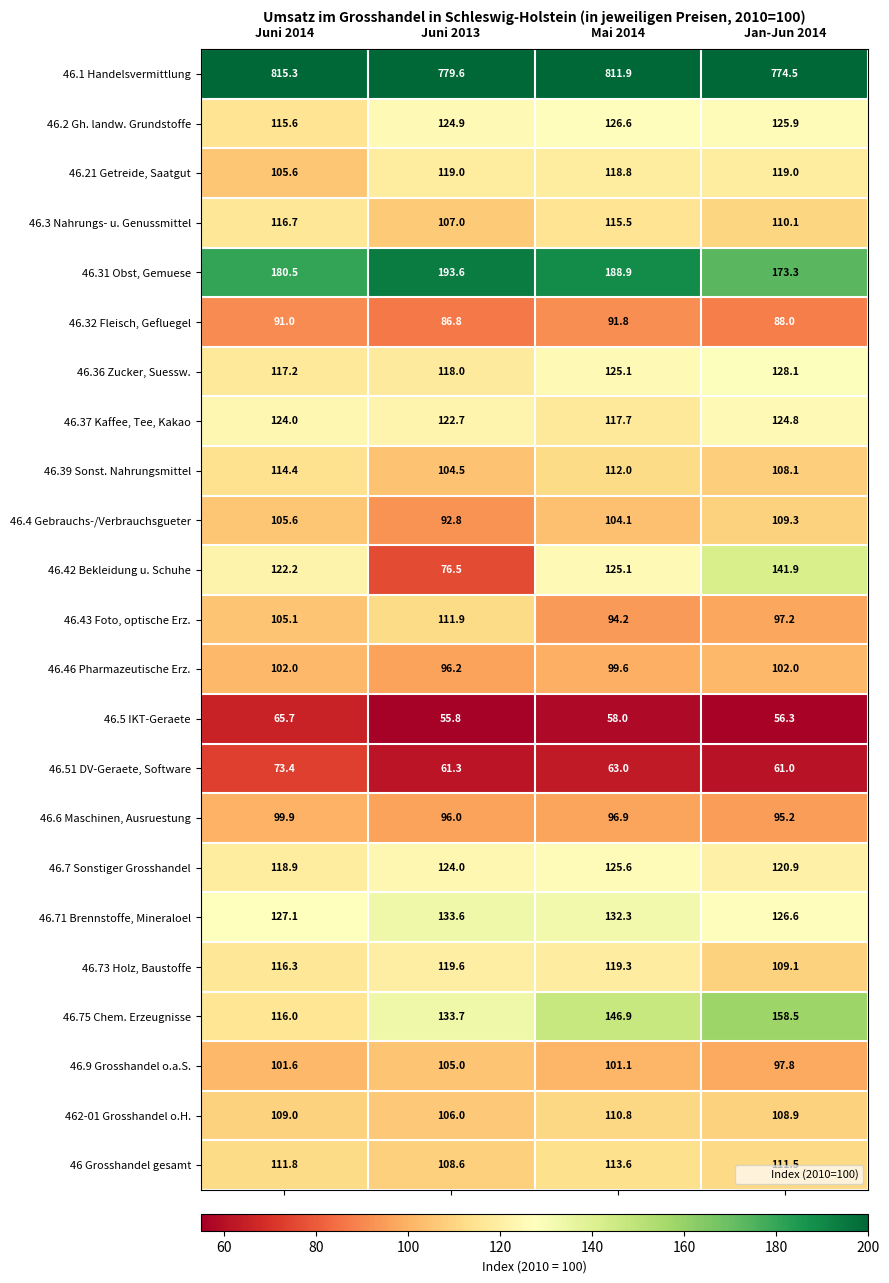

Which series has the largest total across all categories?

46.1 Handelsvermittlung